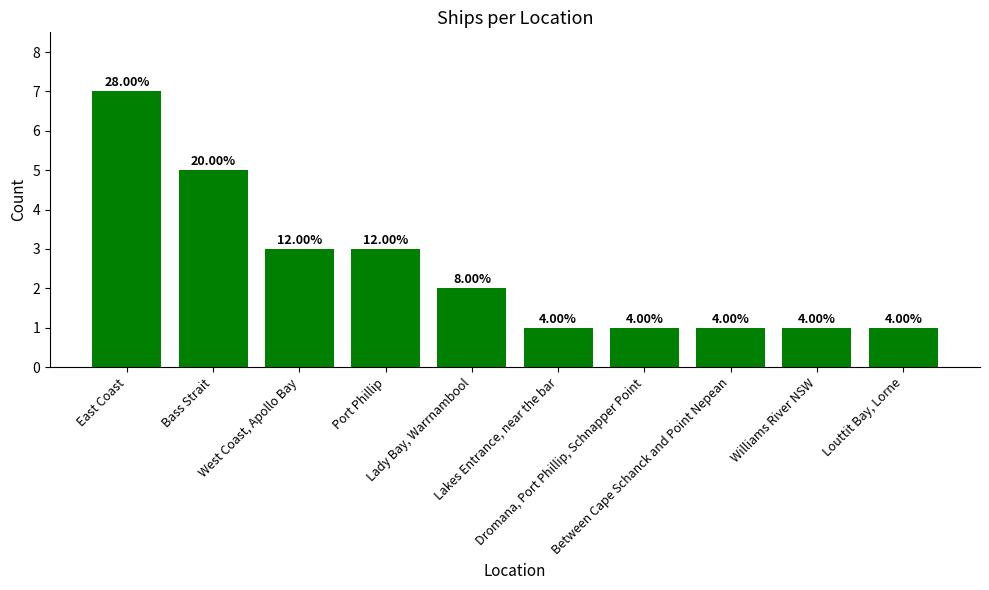

Does the chart contain any negative values?

No